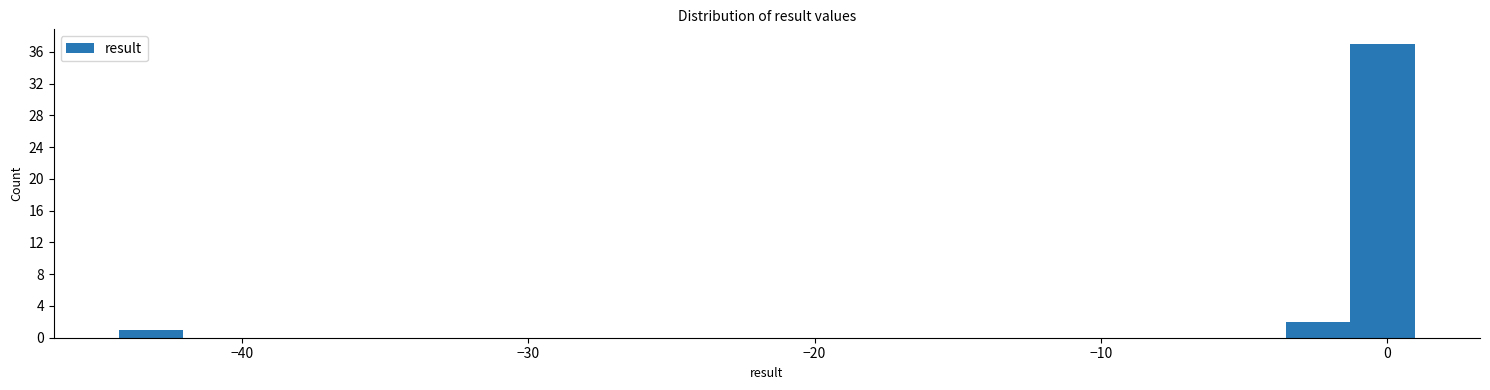

Read against the x-axis, roughly where is the centre of the tallest bar?

0